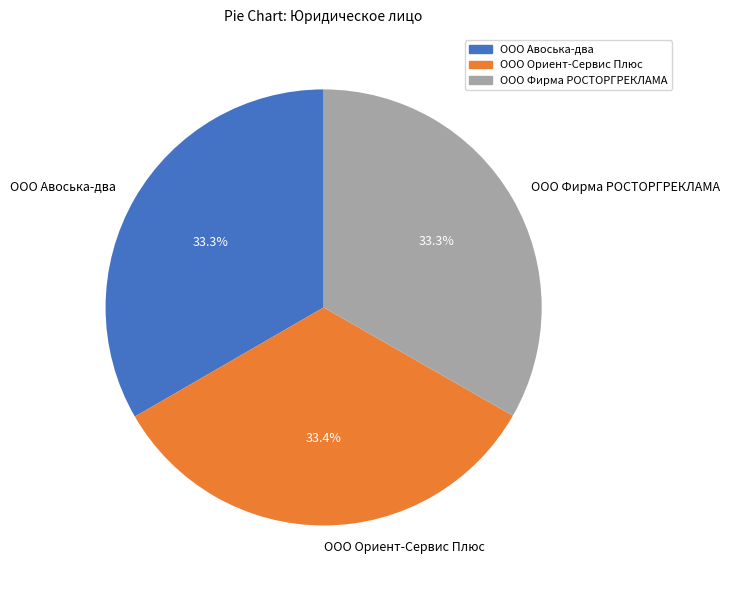

Does OOO Фирма РОСТОРГРЕКЛАМА account for over 50% of the chart?

No